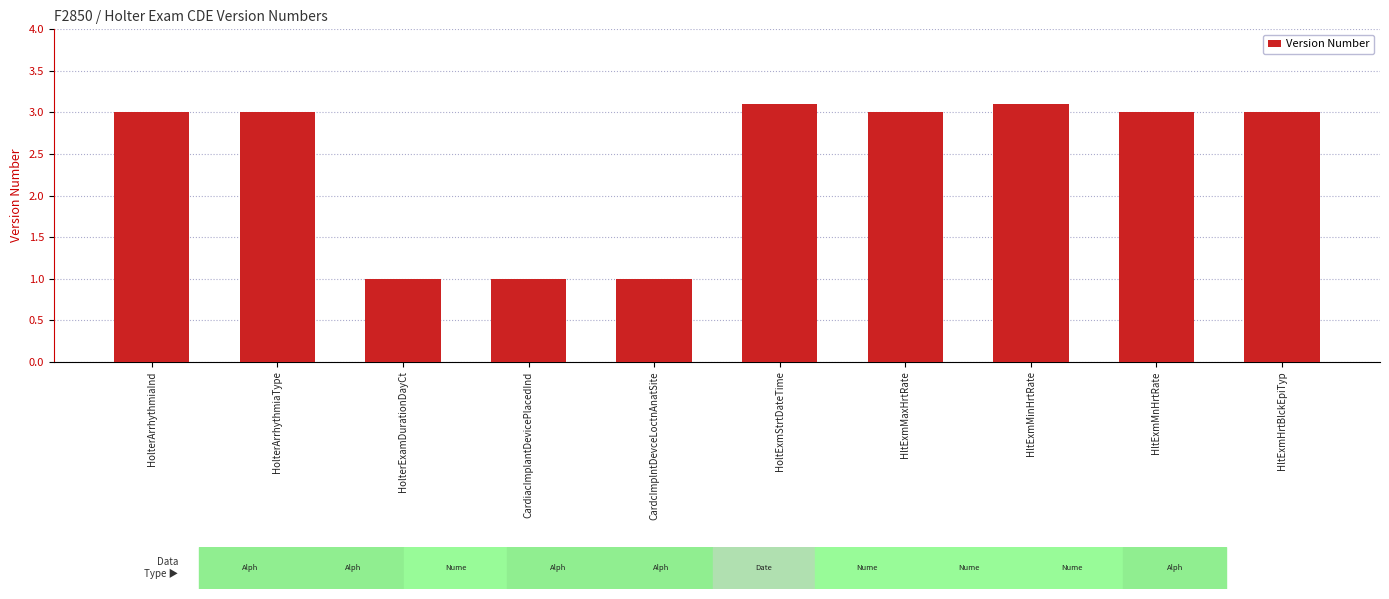

What is the sum of the values at HltExmHrtBlckEpiTyp and CardiacImplantDevicePlacedInd?

4.0